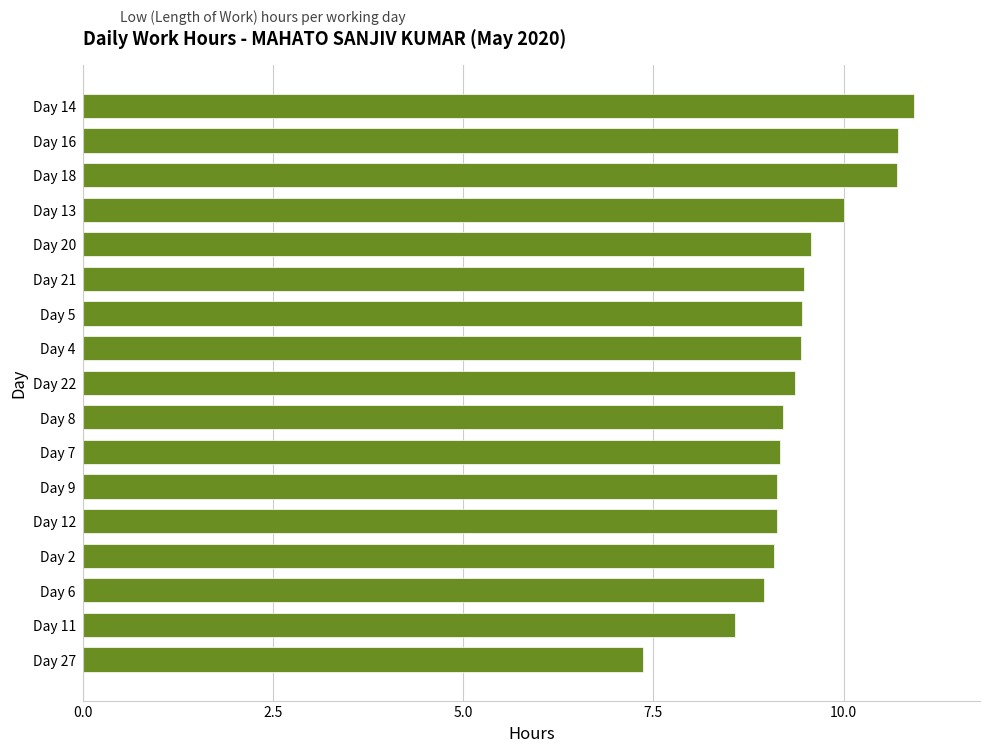

Which category has the lowest value across all series?

Day 27